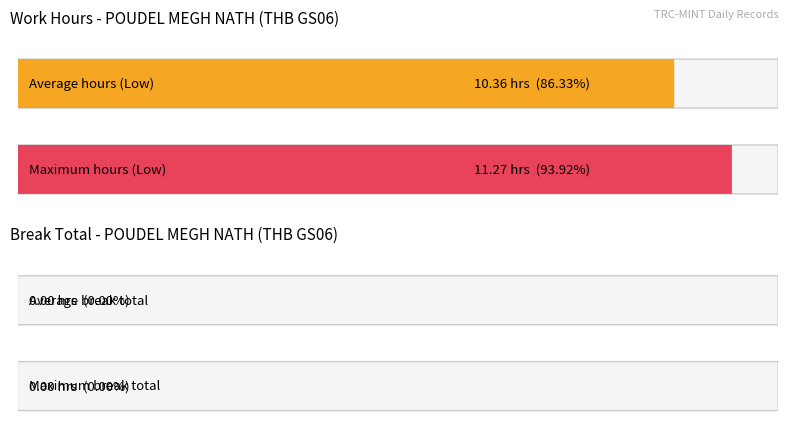

What is the greatest value displayed?

11.3